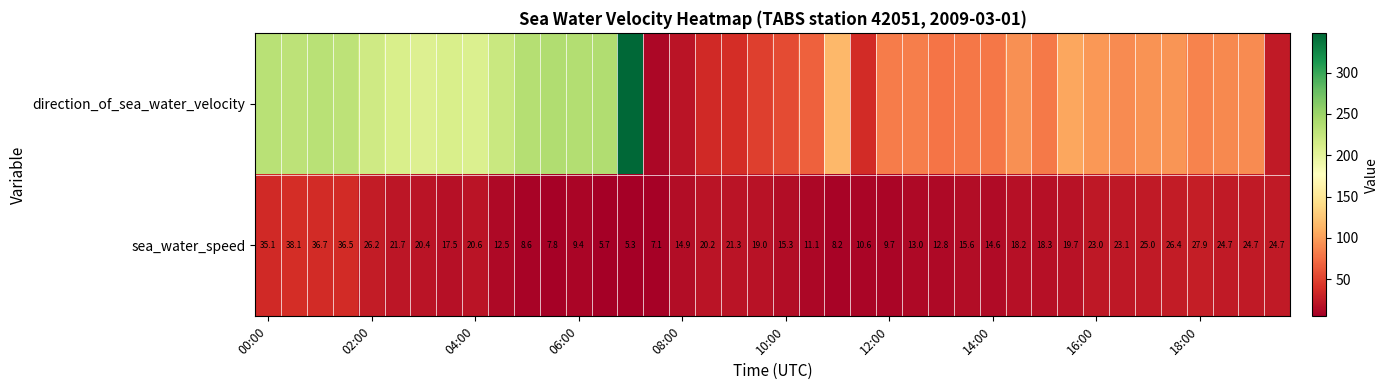

How many data points in sea_water_speed are less than 19?

20